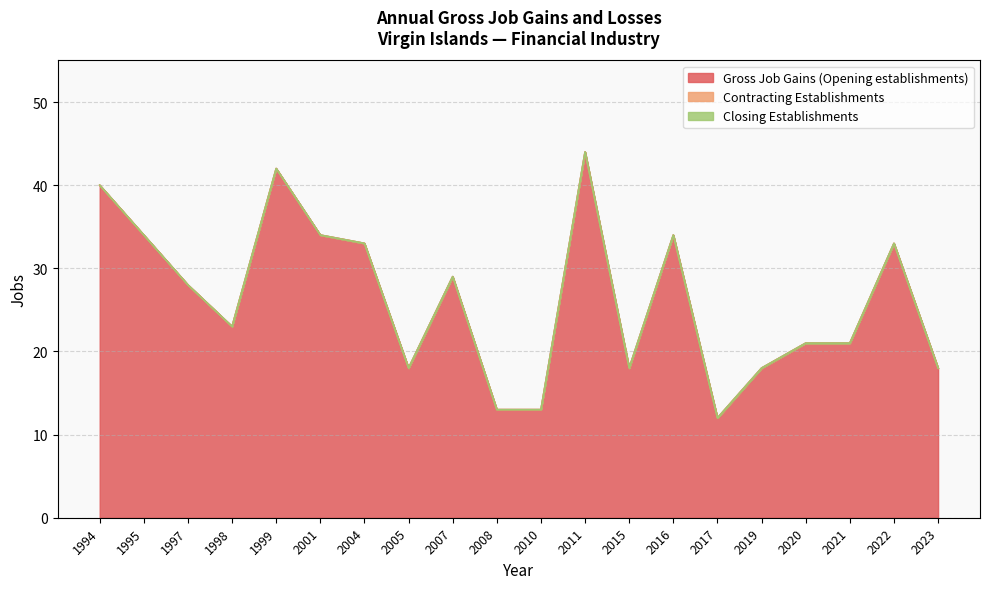

True or false: Gross Job Gains (Opening establishments) and Closing Establishments intersect in this chart.

False